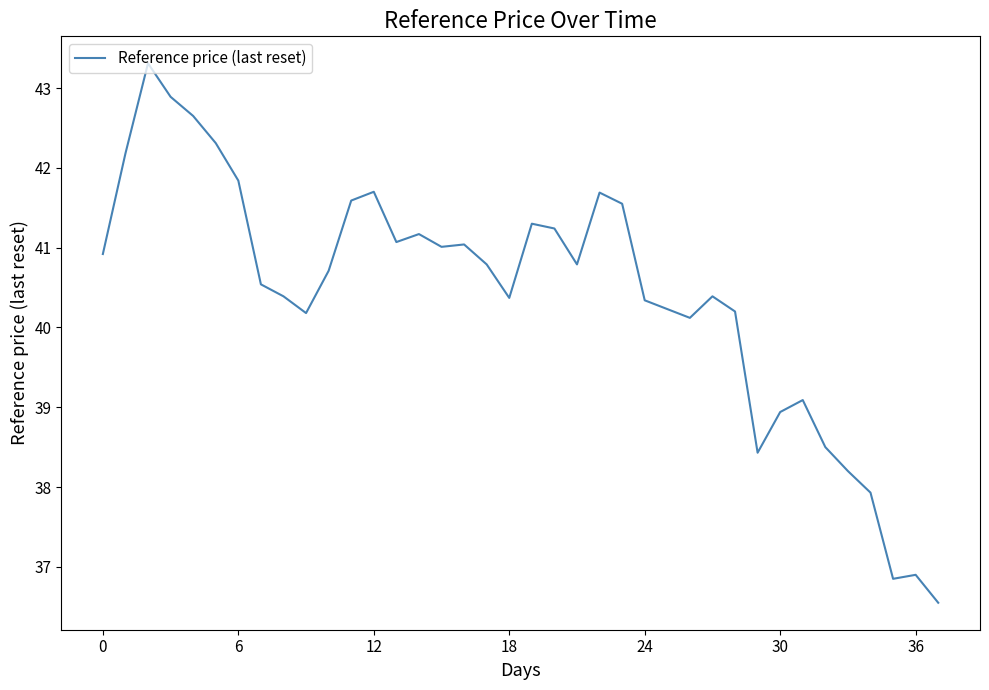

What is the greatest value displayed?

43.3